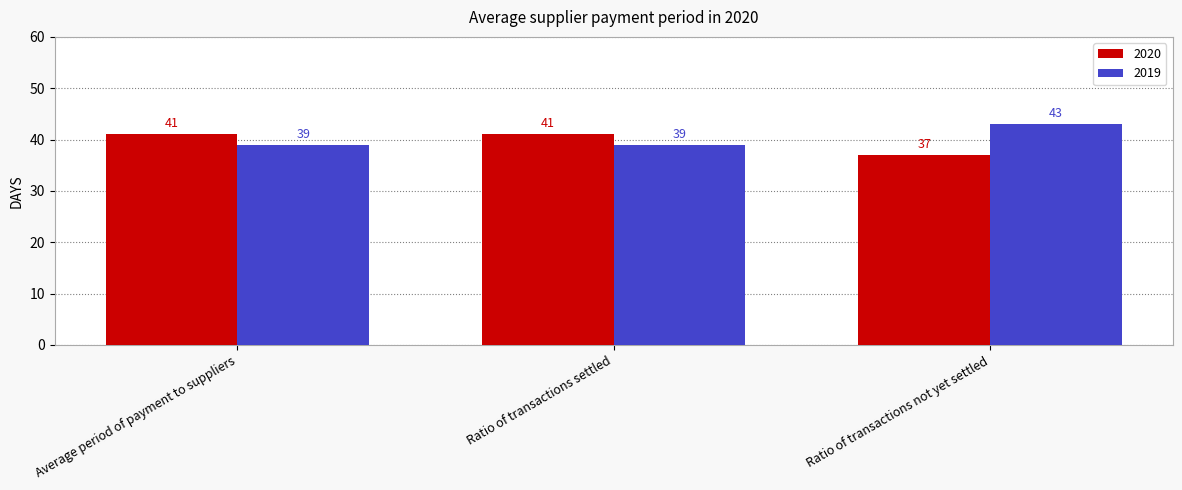

List the series in order of their peak value, lowest first.

2020, 2019